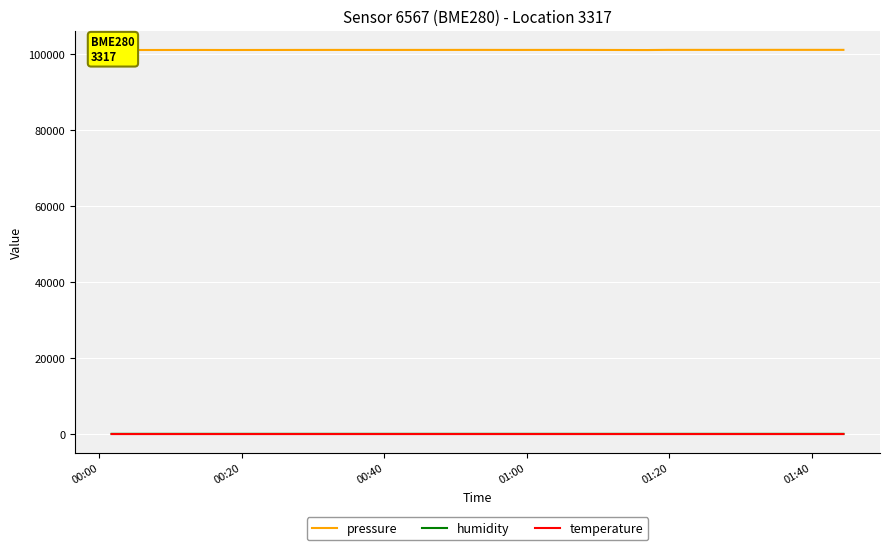

What is the lowest value of the pressure series?

101000.6